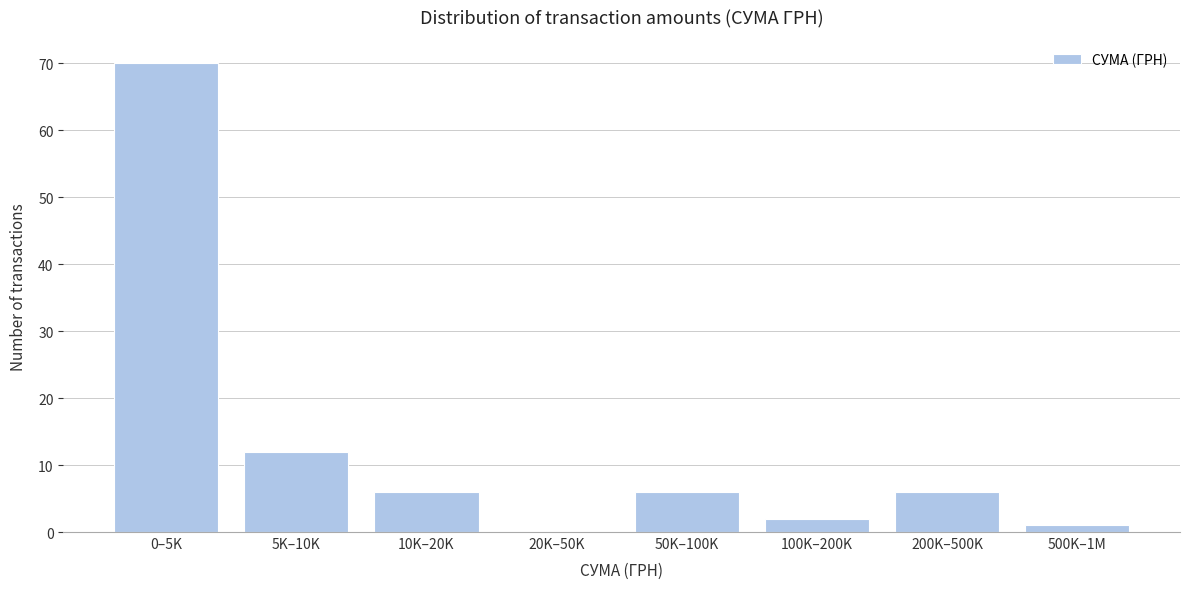

Reading left to right, list all the values displayed in this chart.

0–5K=70	5K–10K=12	10K–20K=6	20K–50K=0	50K–100K=6	100K–200K=2	200K–500K=6	500K–1M=1